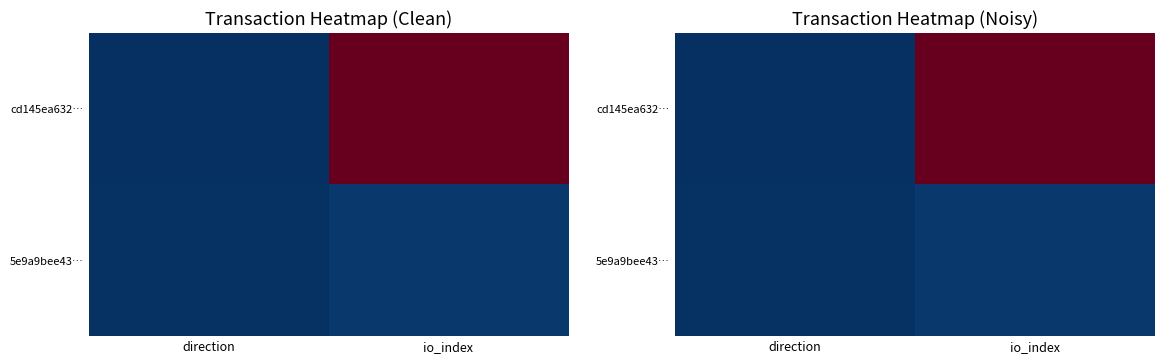

What is the difference between the highest and lowest values at io_index?

390.4